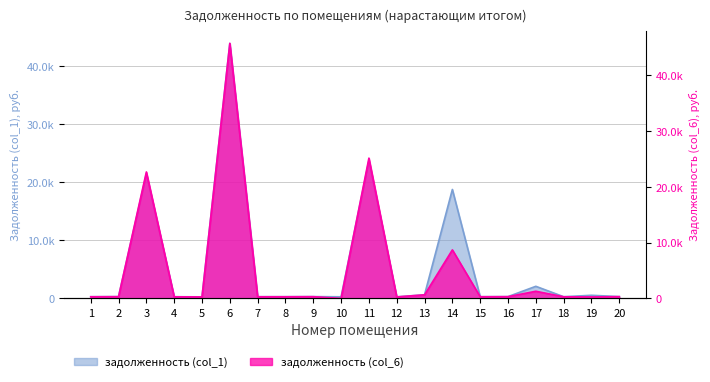

Reading left to right, what are all the values shown in this chart?

задолженность (col_1): 1=297.0	2=313.8	3=21469.3	4=292.3	5=269.9	6=43903.1	7=296.1	8=298.9	9=312.9	10=280.9	11=23765.9	12=269.9	13=634.4	14=18755.3	15=298.9	16=313.8	17=2085.3	18=295.1	19=539.9	20=316.6
задолженность (col_6): 1=297.0	2=313.8	3=22689.6	4=292.3	5=269.9	6=45752.7	7=296.1	8=298.9	9=312.9	10=0.0	11=25168.9	12=269.9	13=644.3	14=8708.8	15=298.9	16=313.8	17=1286.1	18=295.1	19=269.9	20=316.6